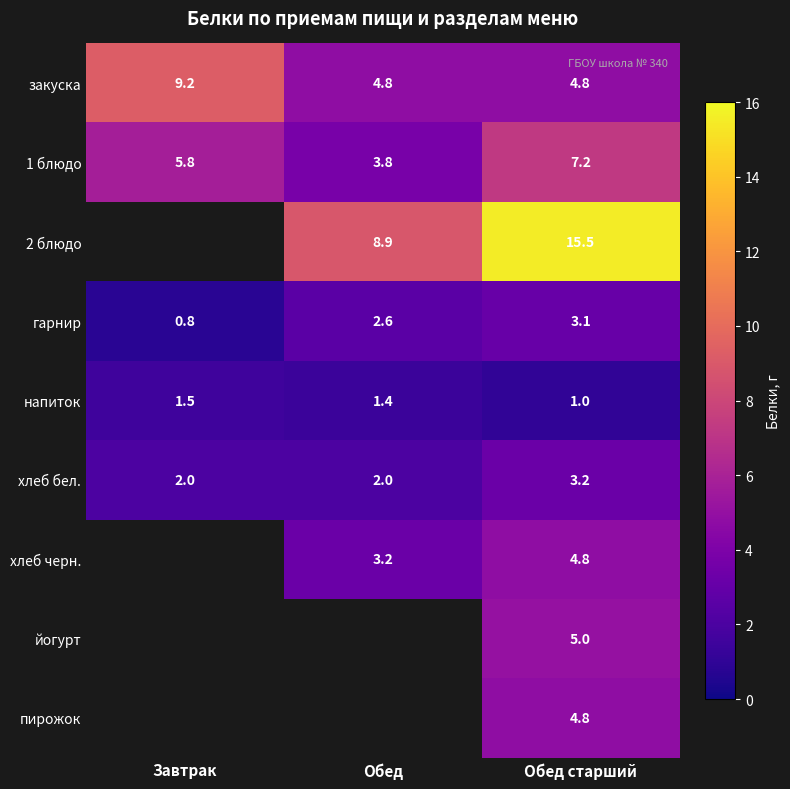

What is the spread (max minus min) of values at Завтрак?

8.4